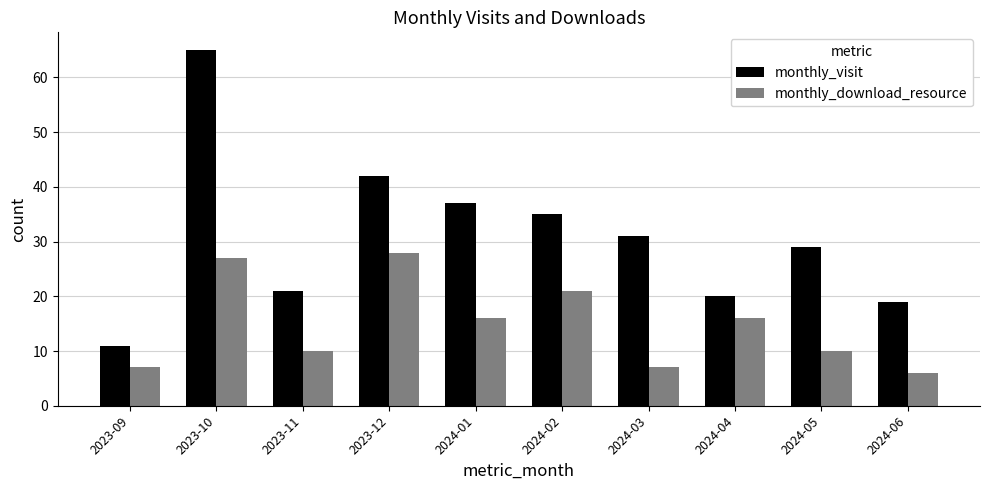

At which category does the chart reach its peak across all series?

2023-10